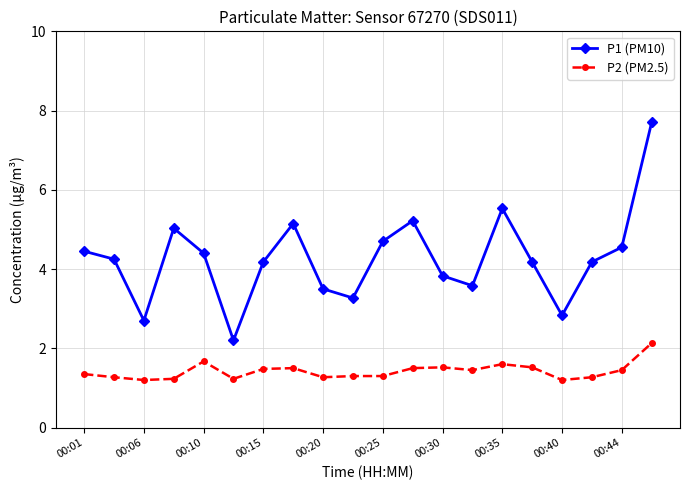

What are all the series names shown in the legend?

P1 (PM10), P2 (PM2.5)